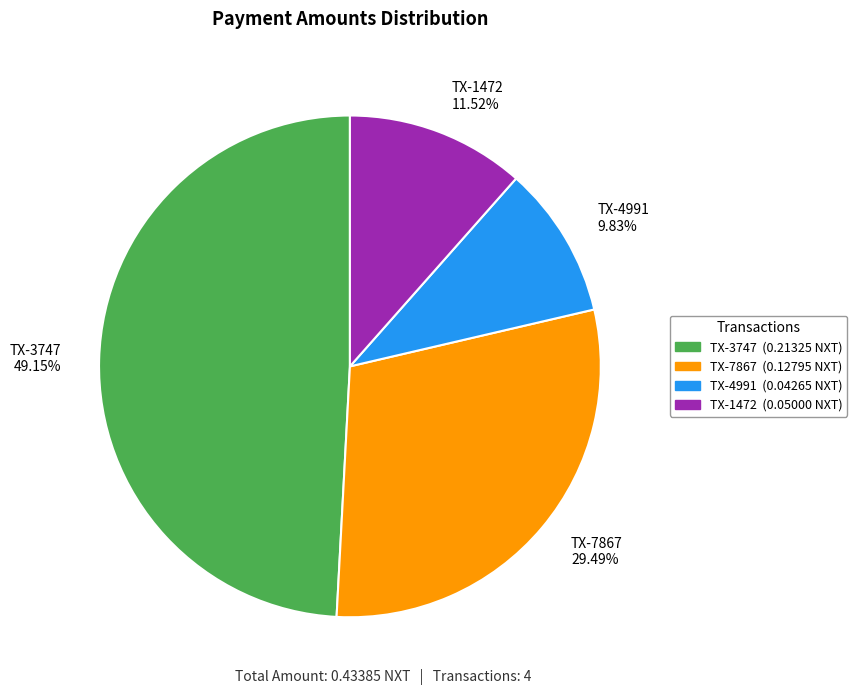

Is TX-7867 the majority of the pie?

No